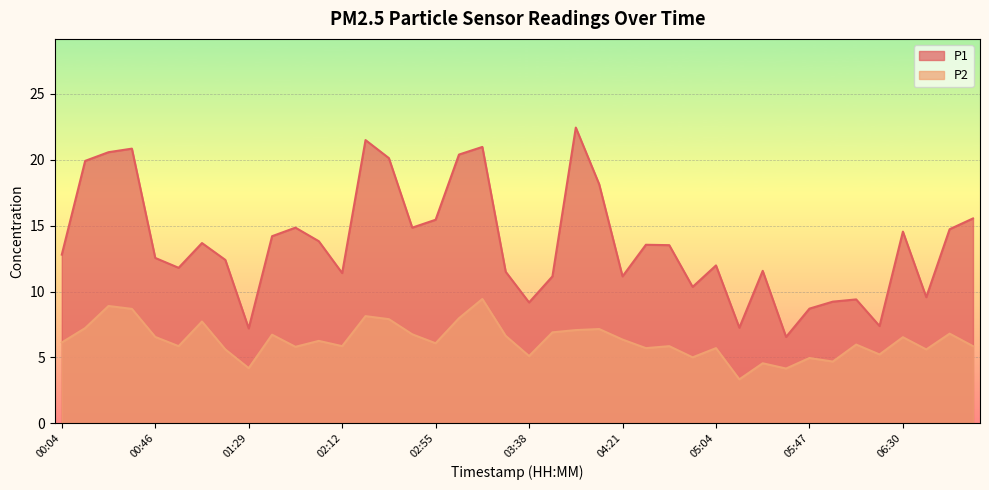

What is the difference between the maximum and minimum values in the P2 series?

6.1